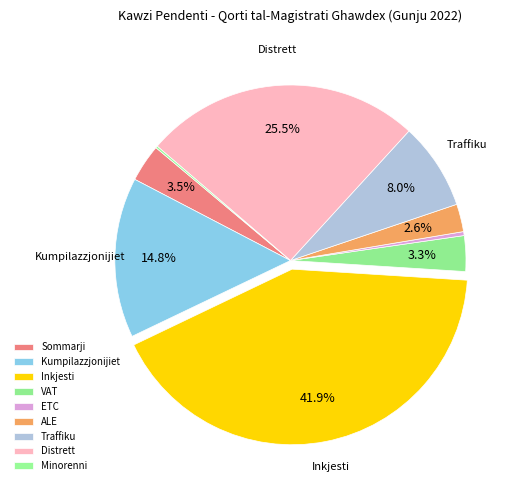

Which has a higher value, VAT or Inkjesti?

Inkjesti